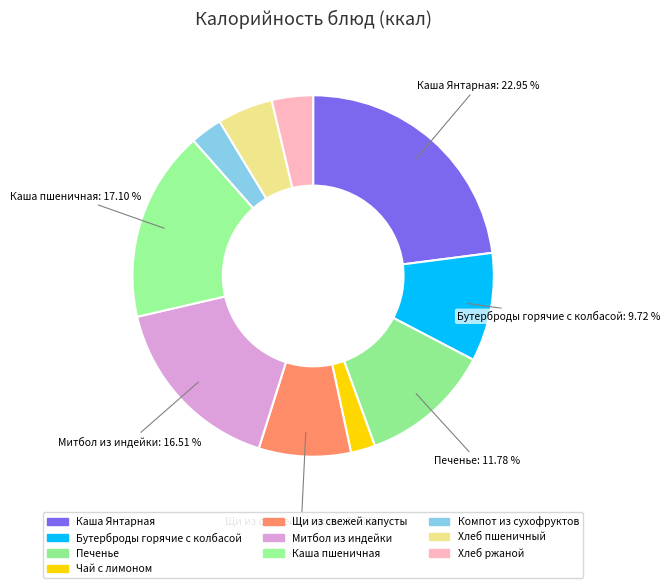

Does Компот из сухофруктов represent more than half of the total?

No